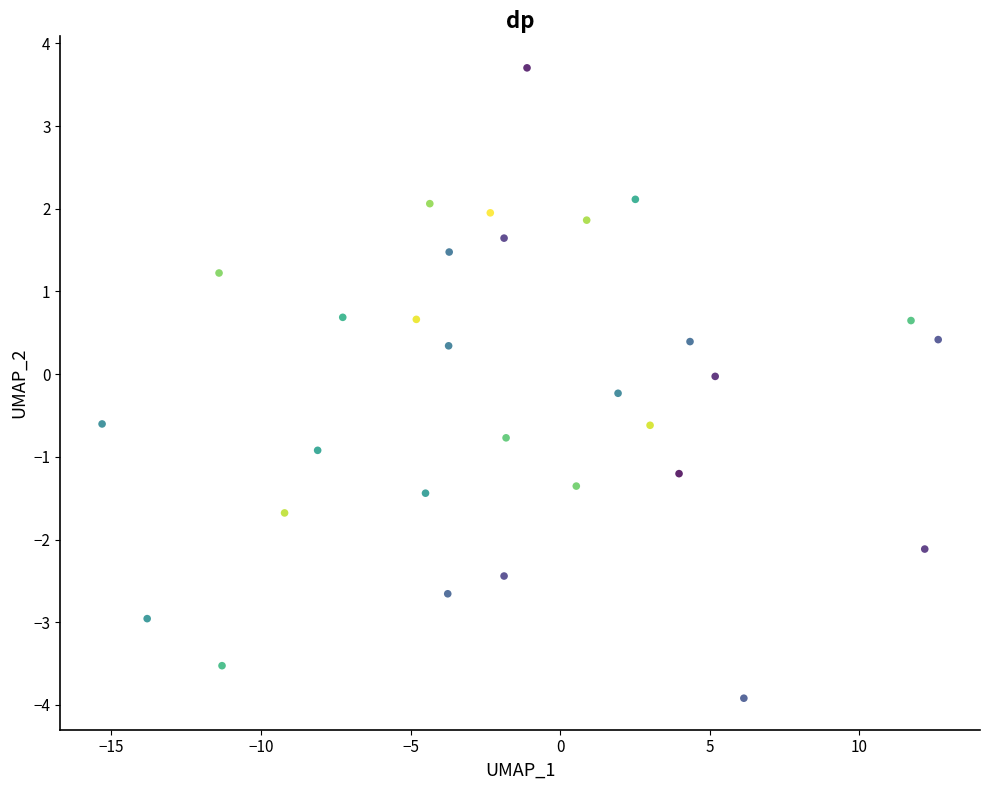

What is the range of Y values (max minus min)?

7.6